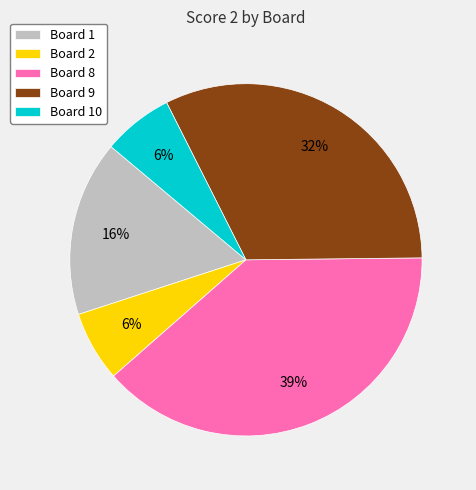

Is there any slice that represents more than half of the pie?

No